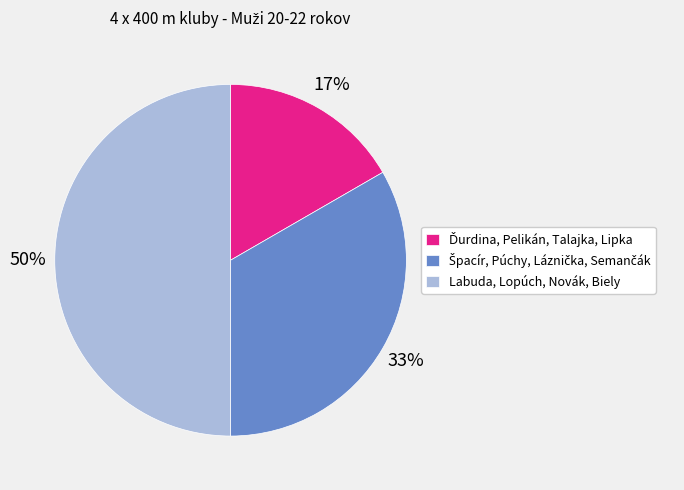

Is it true that Labuda, Lopúch, Novák, Biely is 50% of the pie?

True